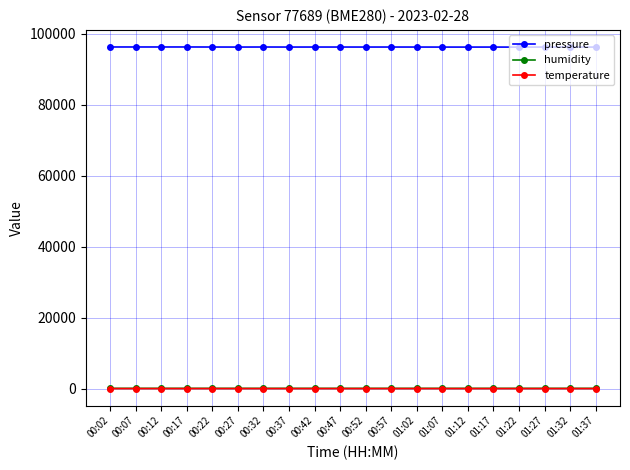

True or false: temperature has more than 1 interior local peaks.

True